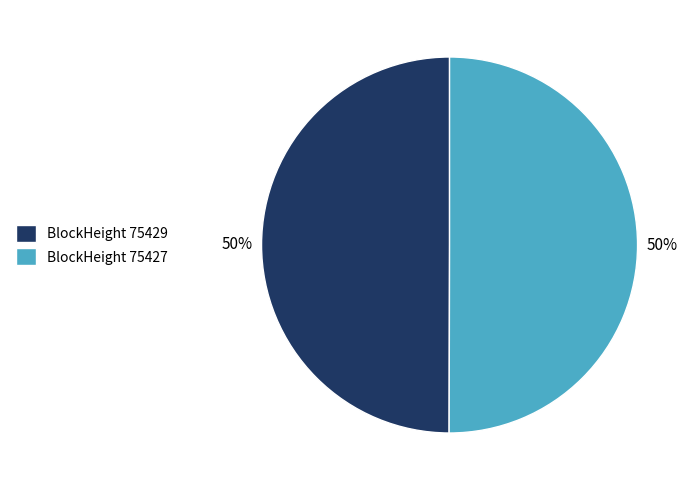

Is the sum of BlockHeight 75429 and BlockHeight 75427 greater than half?

Yes